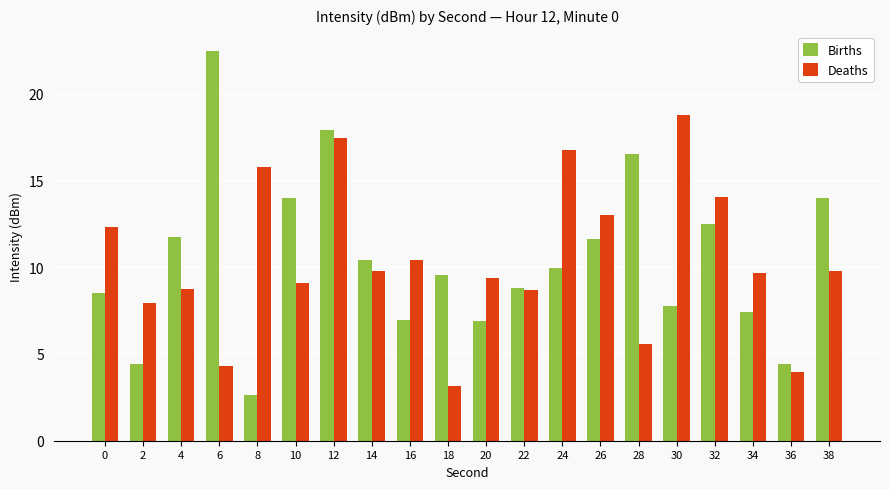

What is the difference between the maximum and minimum values in the Births series?

19.8